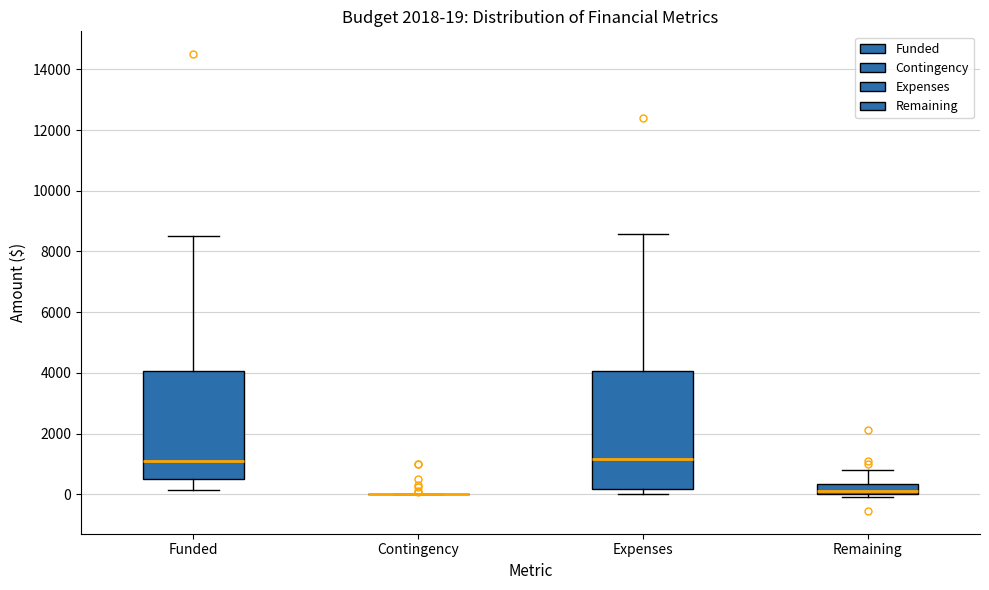

Comparing the boxes themselves (not the whiskers), which one is the tallest?

Expenses